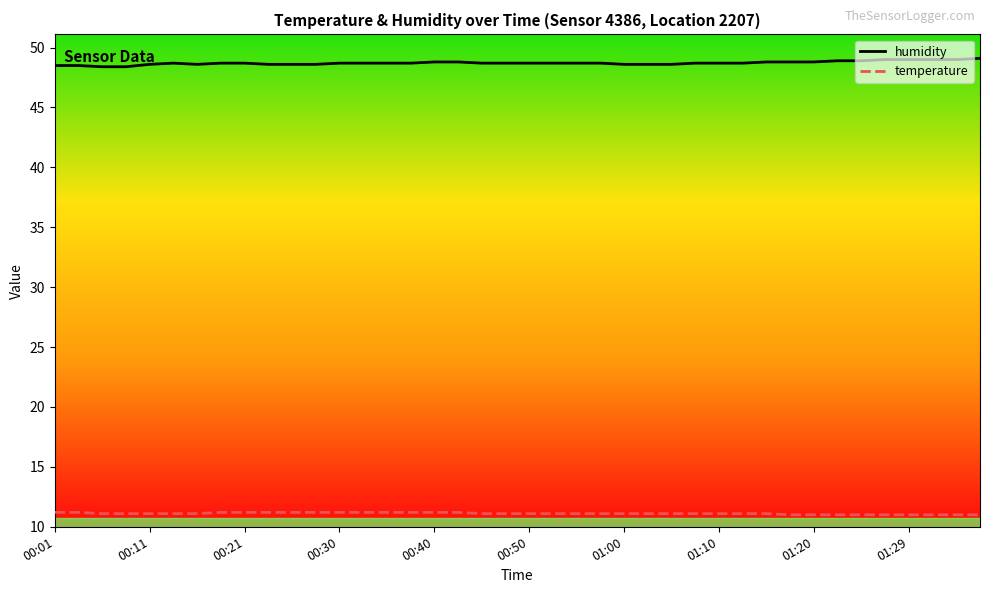

True or false: temperature and humidity cross at least once.

False